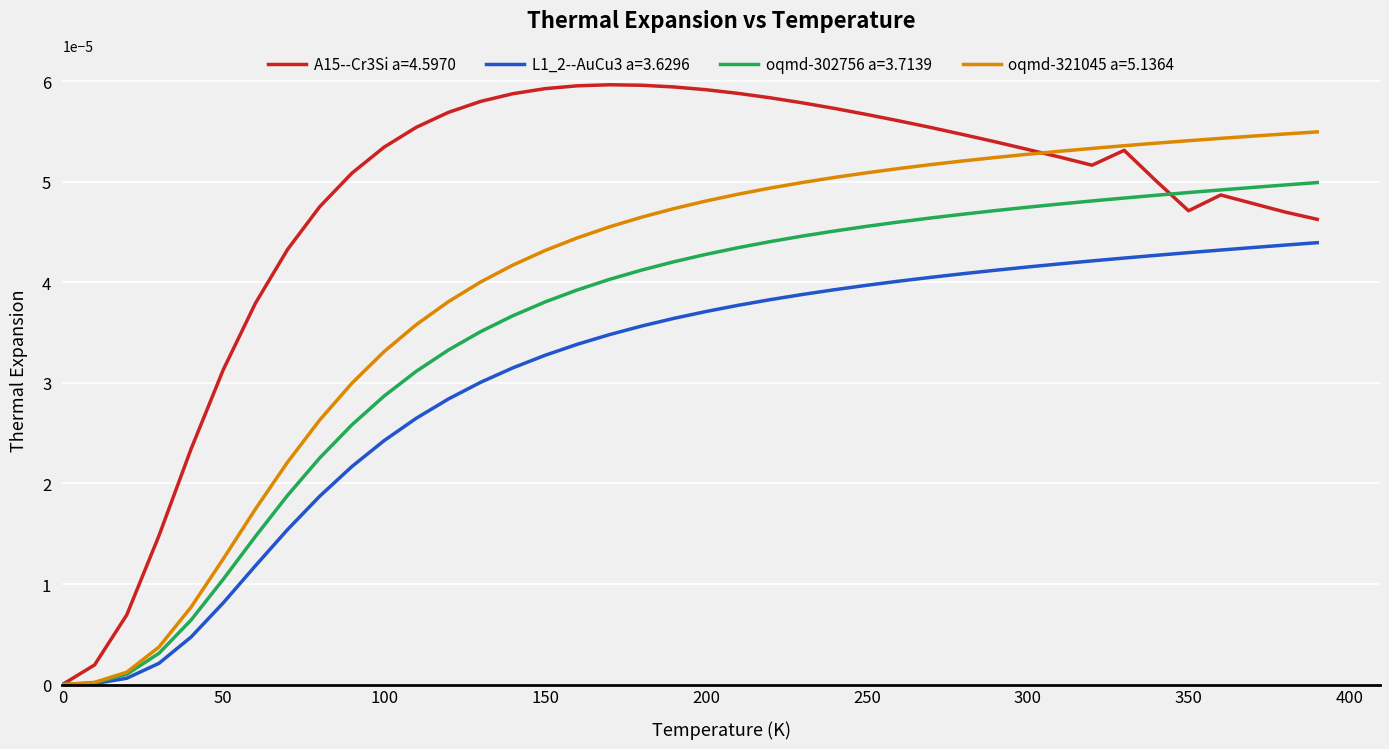

Which series has the largest total across all categories?

A15--Cr3Si a=4.5970